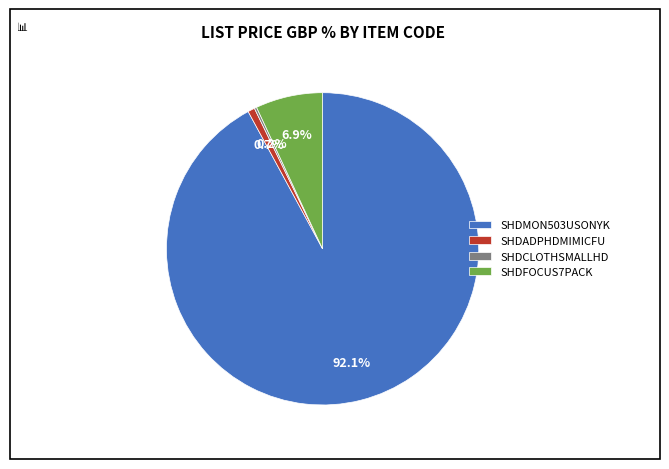

What is the largest slice in the pie chart?

SHDMON503USONYK